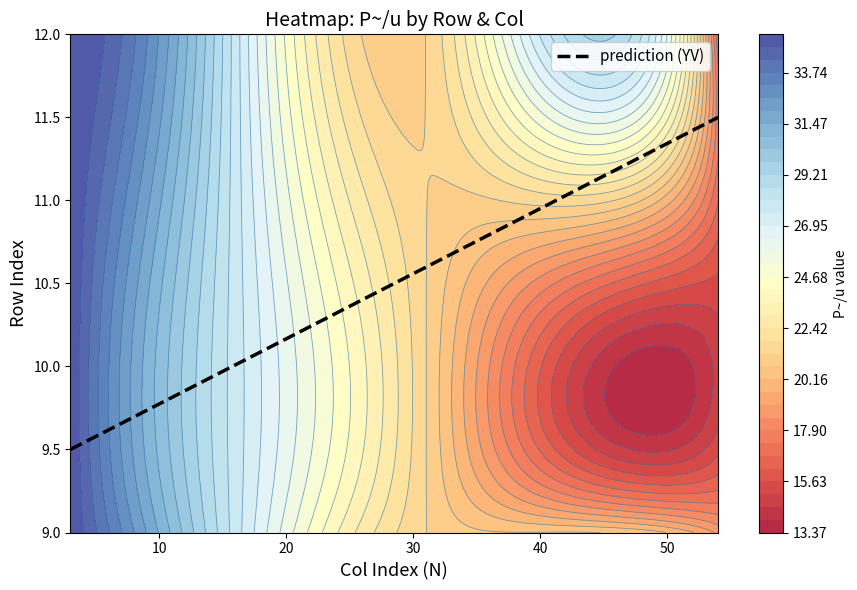

At which category is the sum across all series the highest?

10